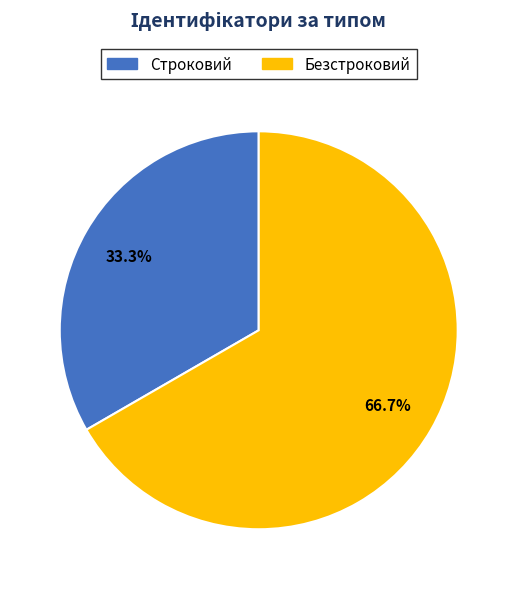

Is there any slice that represents more than half of the pie?

Yes